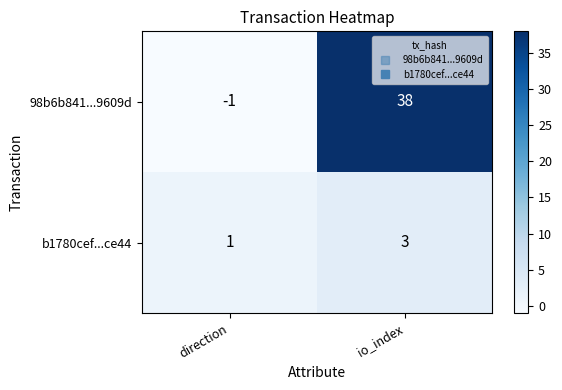

What is the difference between the highest and lowest values at direction?

2